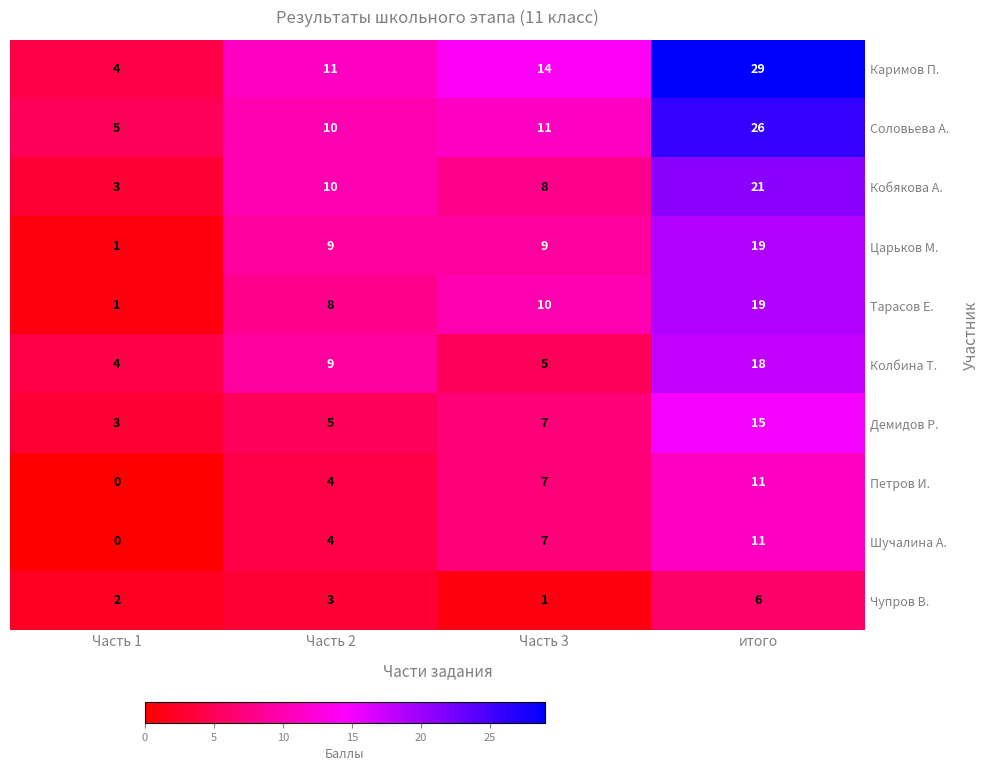

What is the difference between the maximum and minimum values in the Демидов Р. series?

12